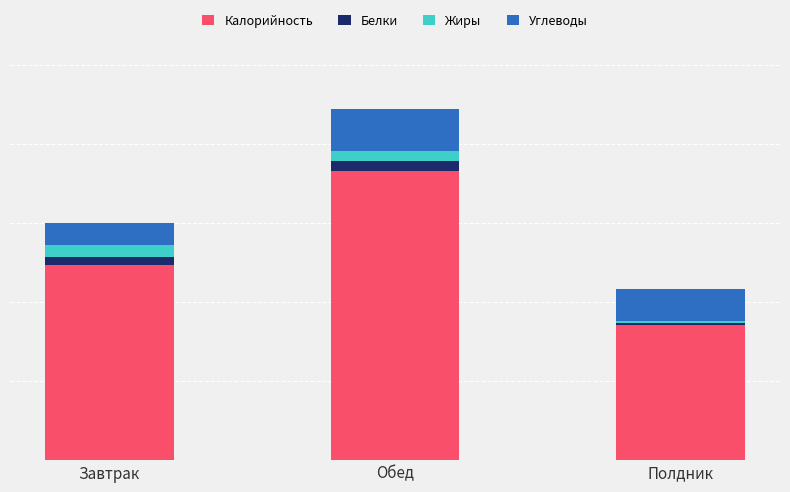

Which series has the largest range (max minus min)?

Калорийность